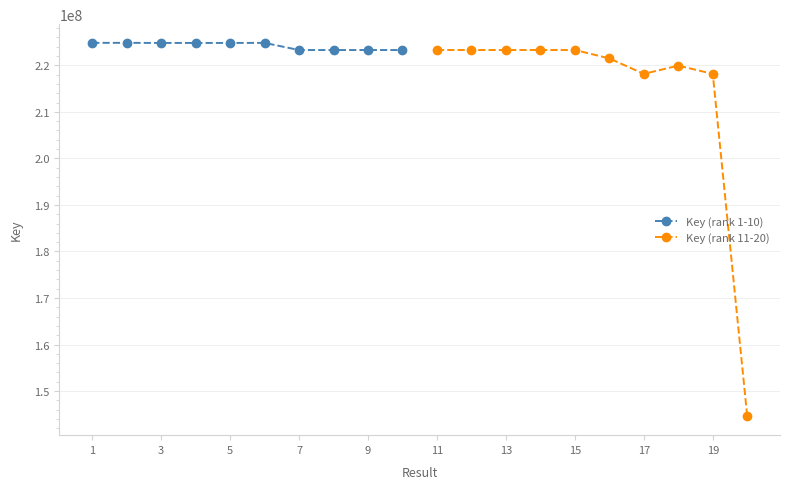

What is the difference between the Key (rank 1-10) values at 7 and 1?

1543395